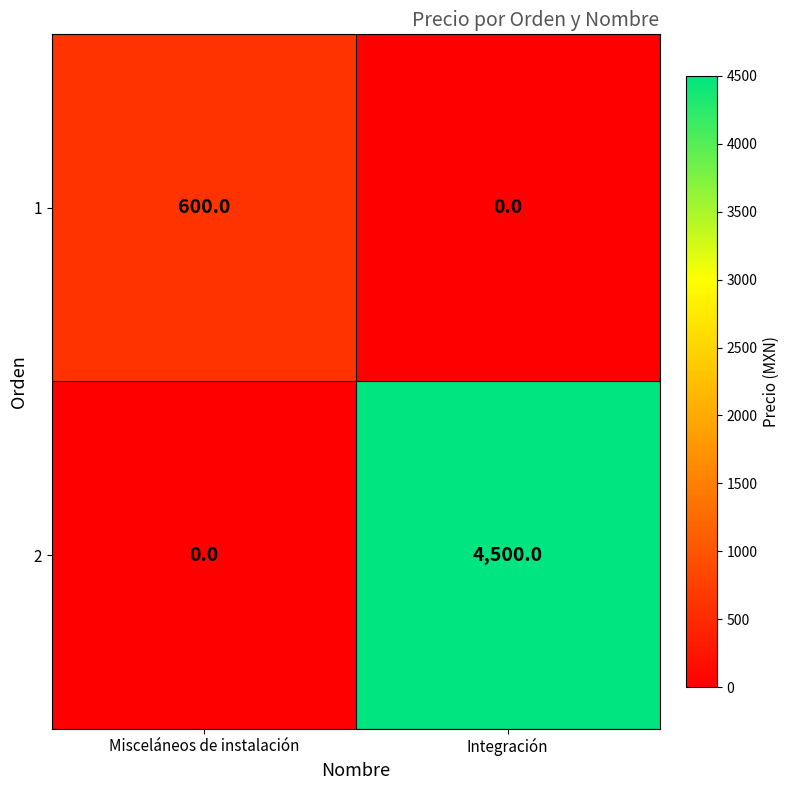

At which label is 2 closest to 2250?

Misceláneos de instalación